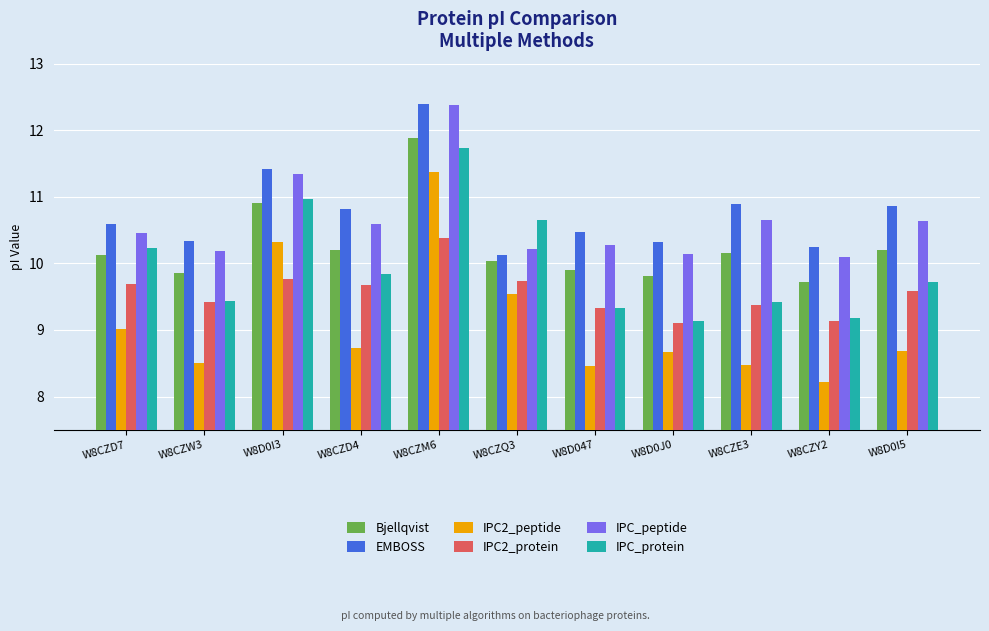

The value of Bjellqvist at W8CZD4 is 10.2. True or false?

True